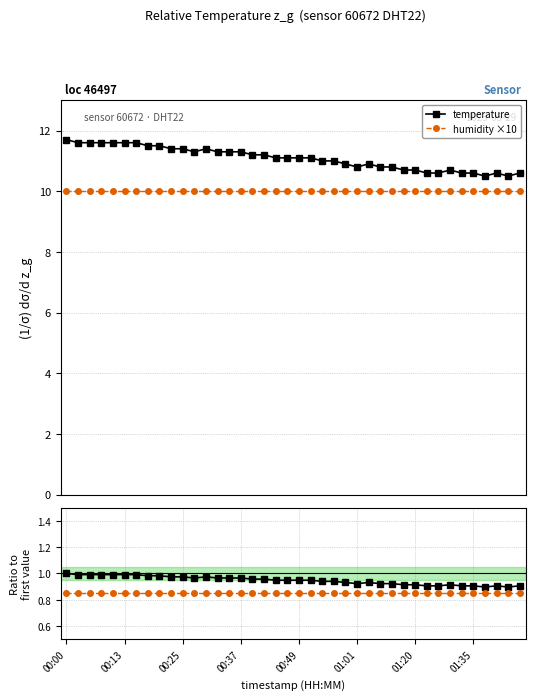

What is the sum of the temperature values at 14 and 38?

1.9